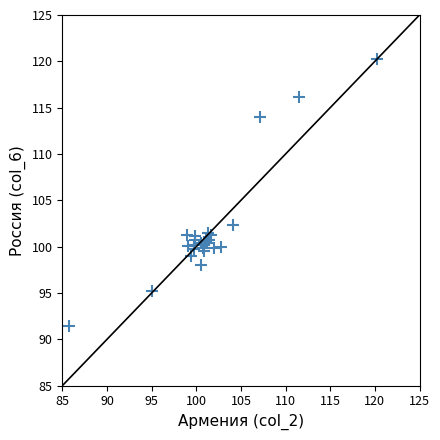

What Y value in the scatter plot is closest to 105?

102.3